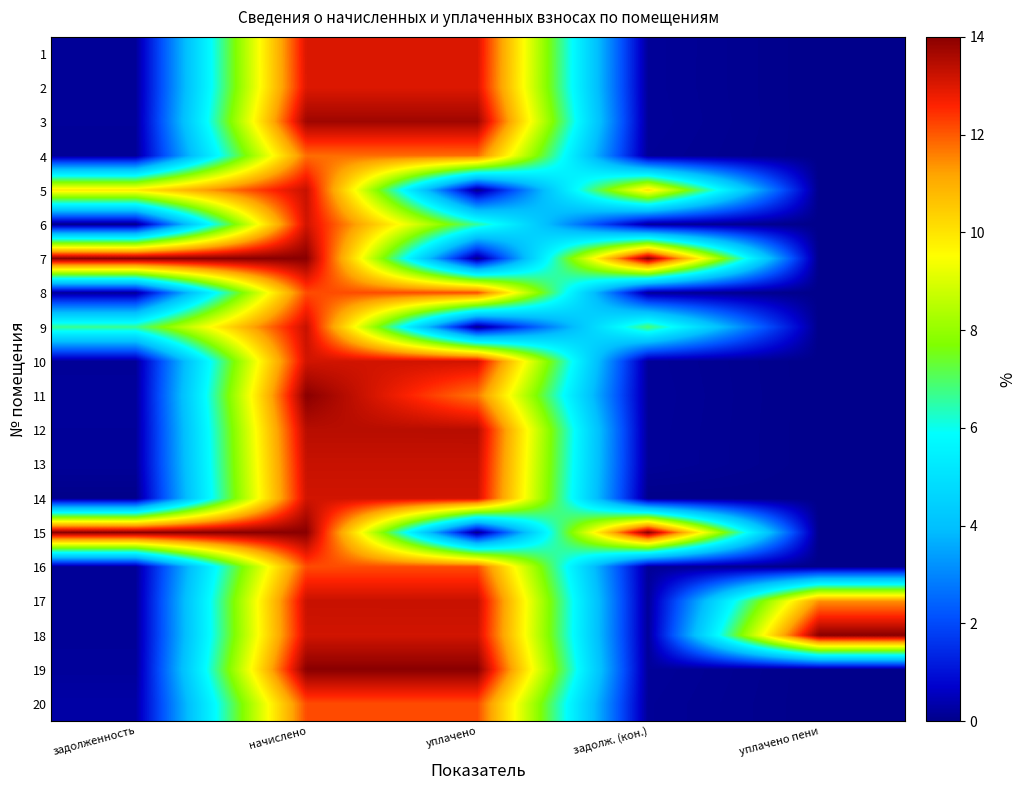

How many distinct data groups are displayed?

20